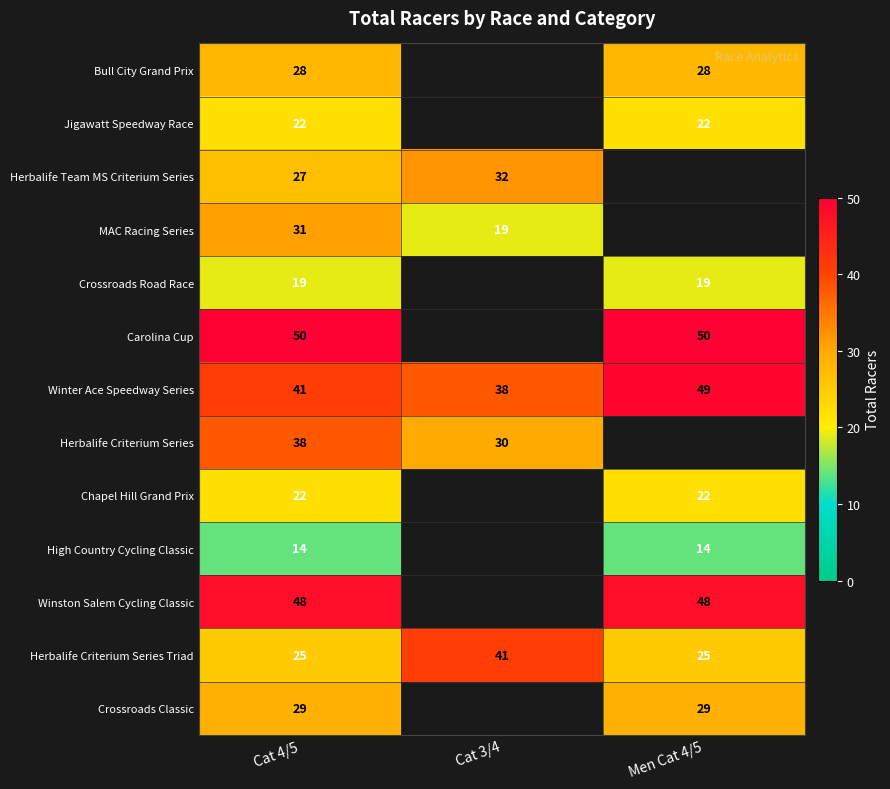

What is the smallest value displayed?

14.0